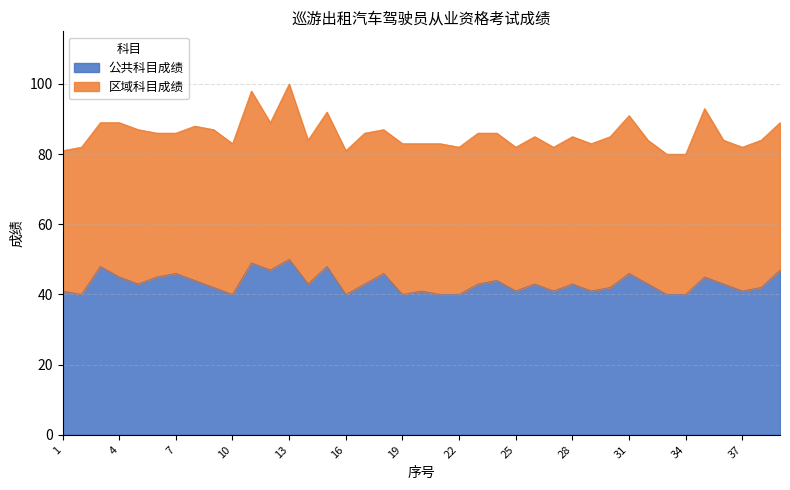

What is the minimum value for 公共科目成绩?

40